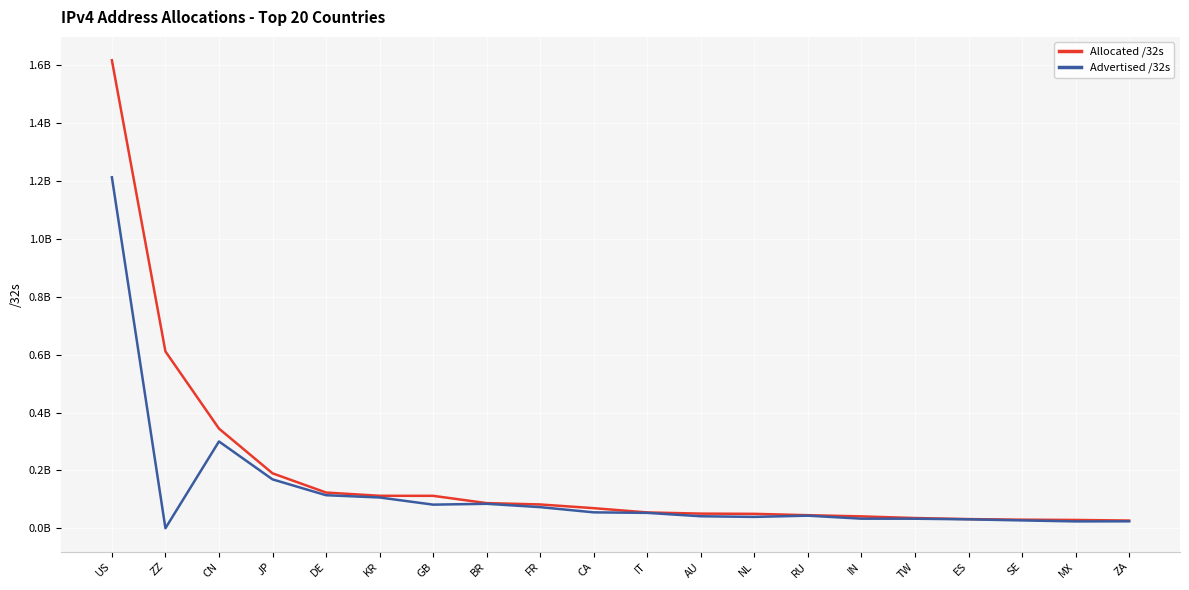

At which category is the sum across all series the highest?

US